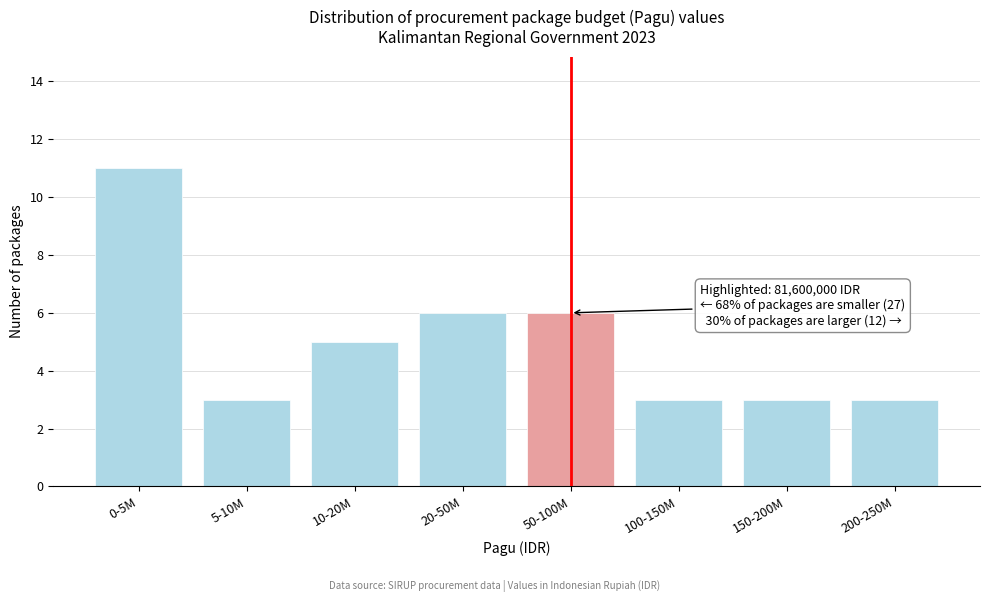

Reading left to right, what are all the values shown in this chart?

0-5M=11	5-10M=3	10-20M=5	20-50M=6	50-100M=6	100-150M=3	150-200M=3	200-250M=3